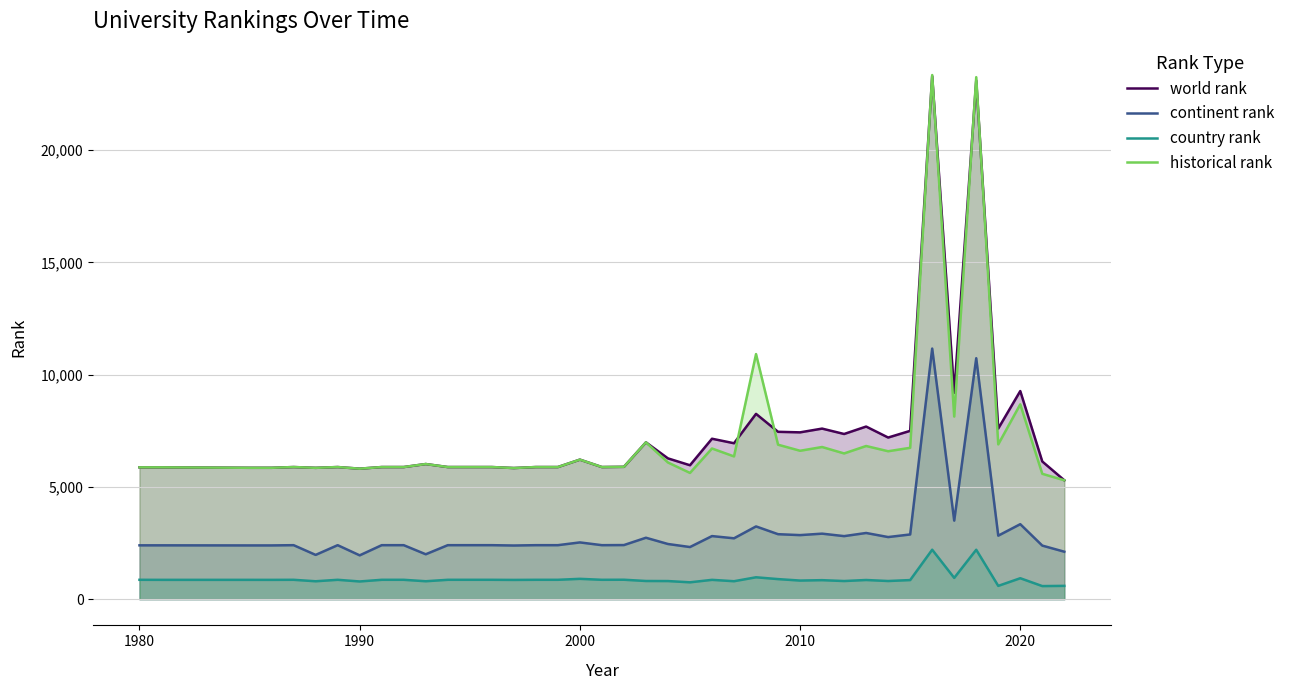

Which series has the widest spread of values?

historical rank